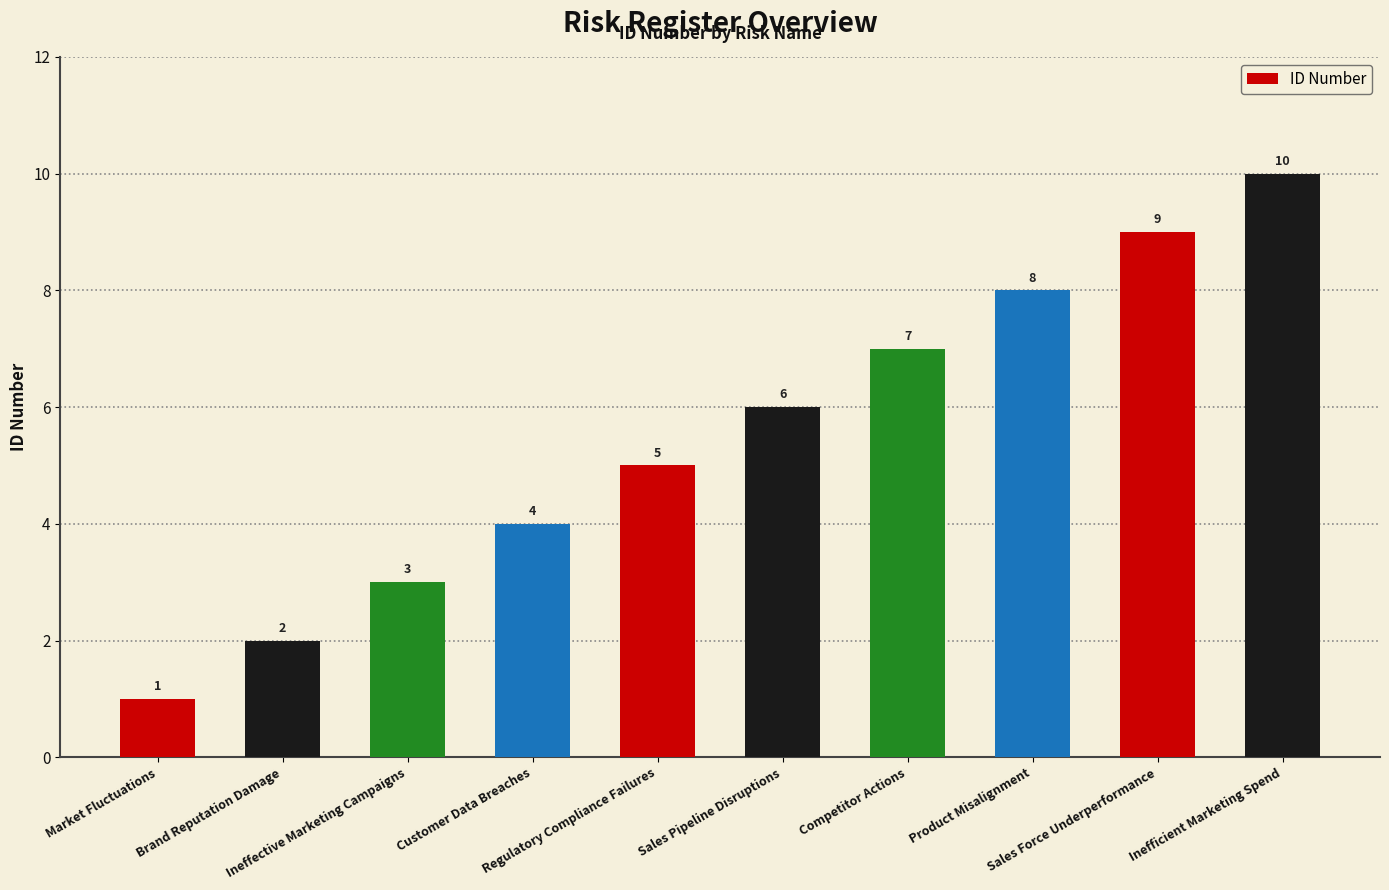

Between Ineffective Marketing Campaigns and Sales Pipeline Disruptions, which is larger?

Sales Pipeline Disruptions